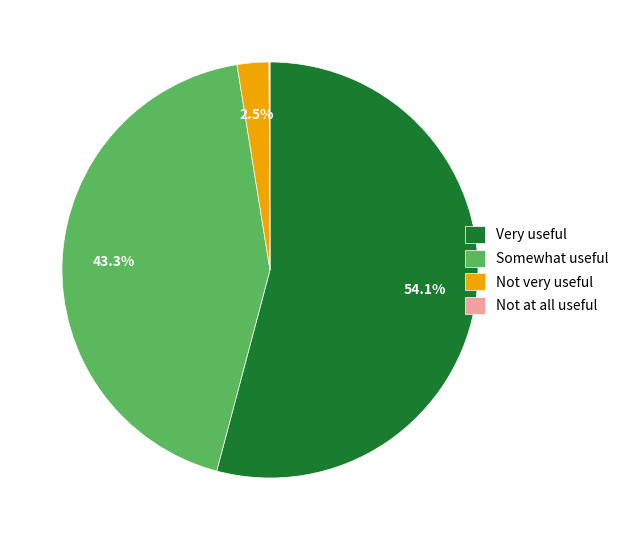

What percentage is NOT represented by Not very useful?

97.5%